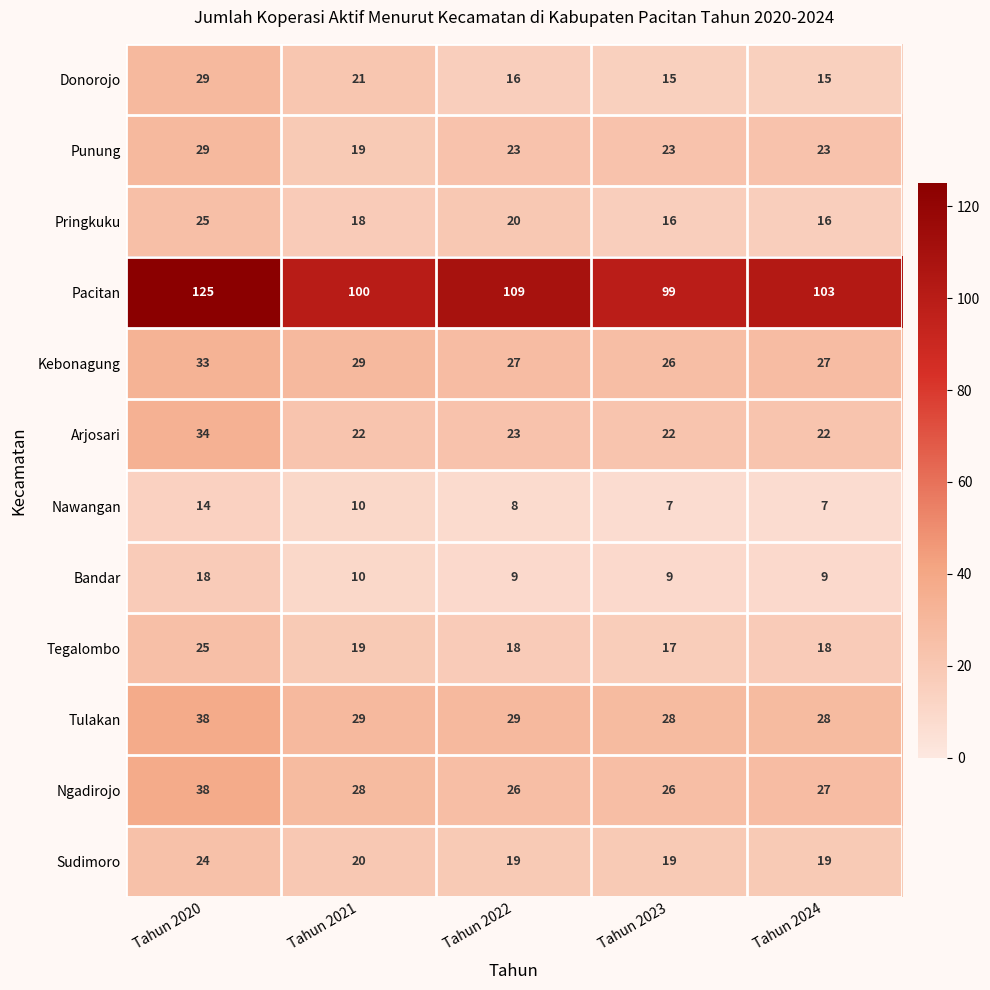

What is the lowest value of the Nawangan series?

7